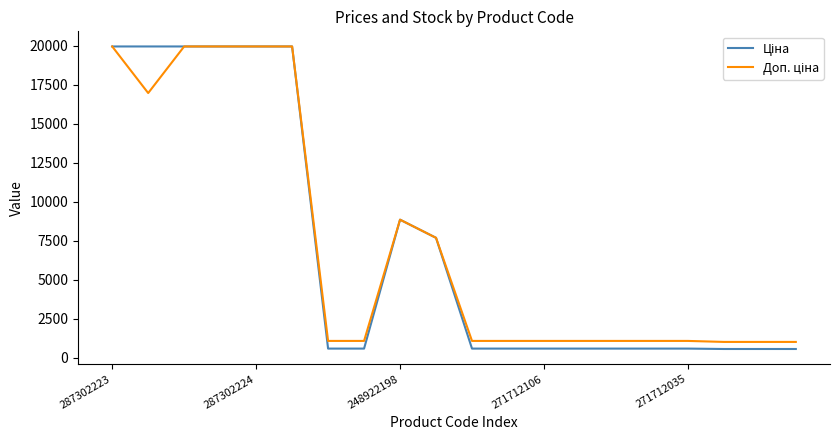

What is the smallest value displayed?

564.0